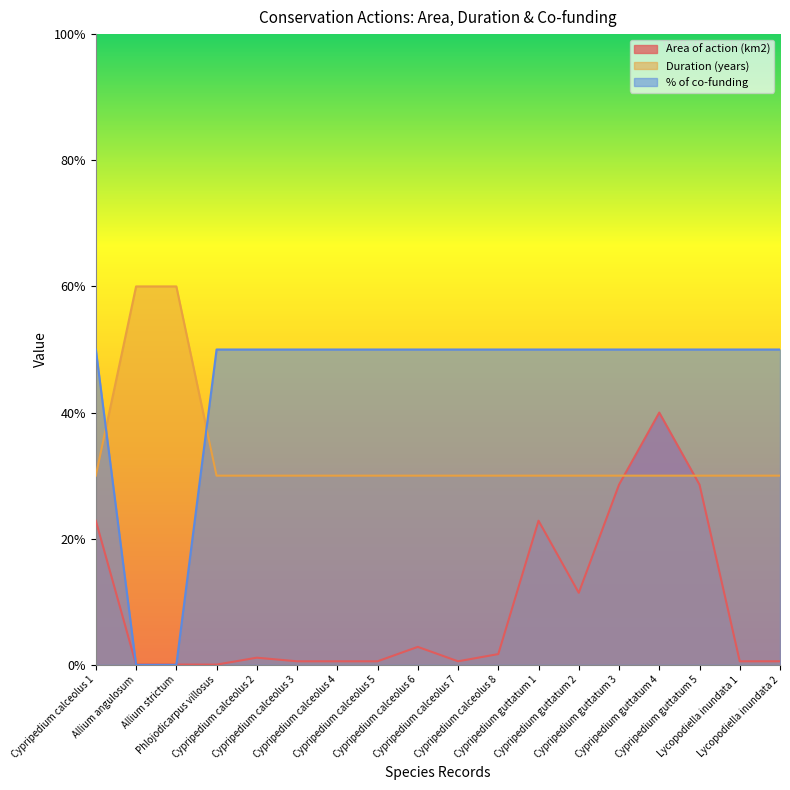

What is the label of the 15th point from the right?

Phlojodicarpus villosus